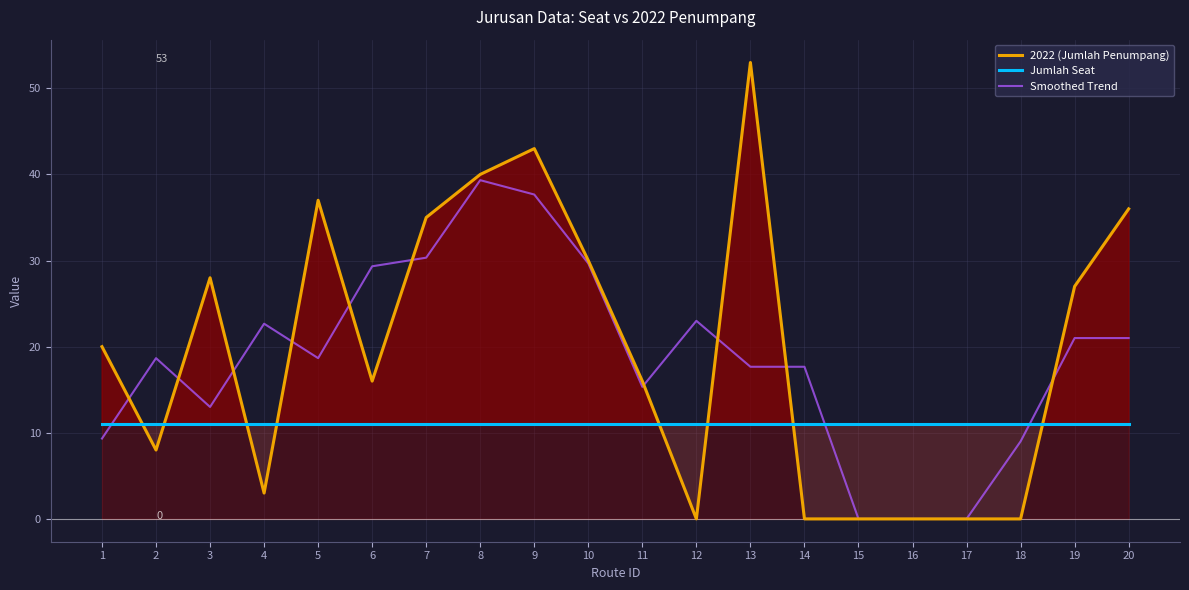

What is the difference between the 2022 (Jumlah Penumpang) values at 5 and 3?

9.0